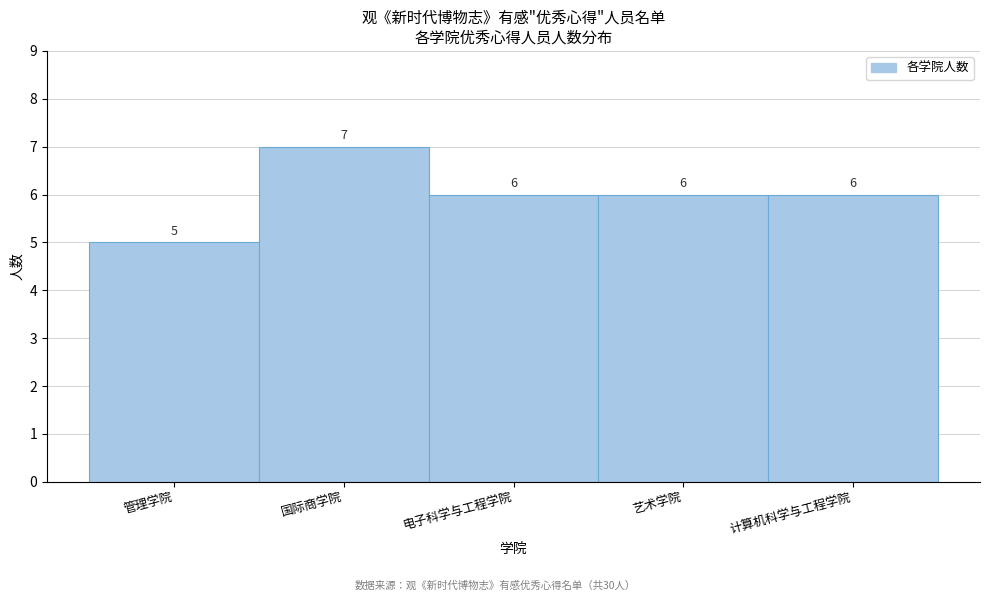

Reading left to right, list all the values displayed in this chart.

管理学院=5	国际商学院=7	电子科学与工程学院=6	艺术学院=6	计算机科学与工程学院=6